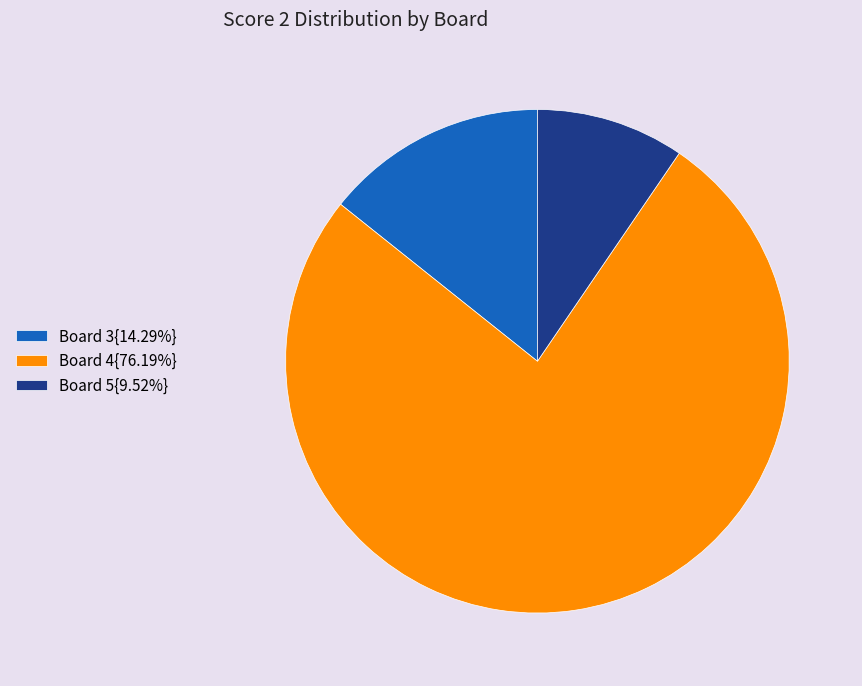

Is there any slice that represents more than half of the pie?

Yes